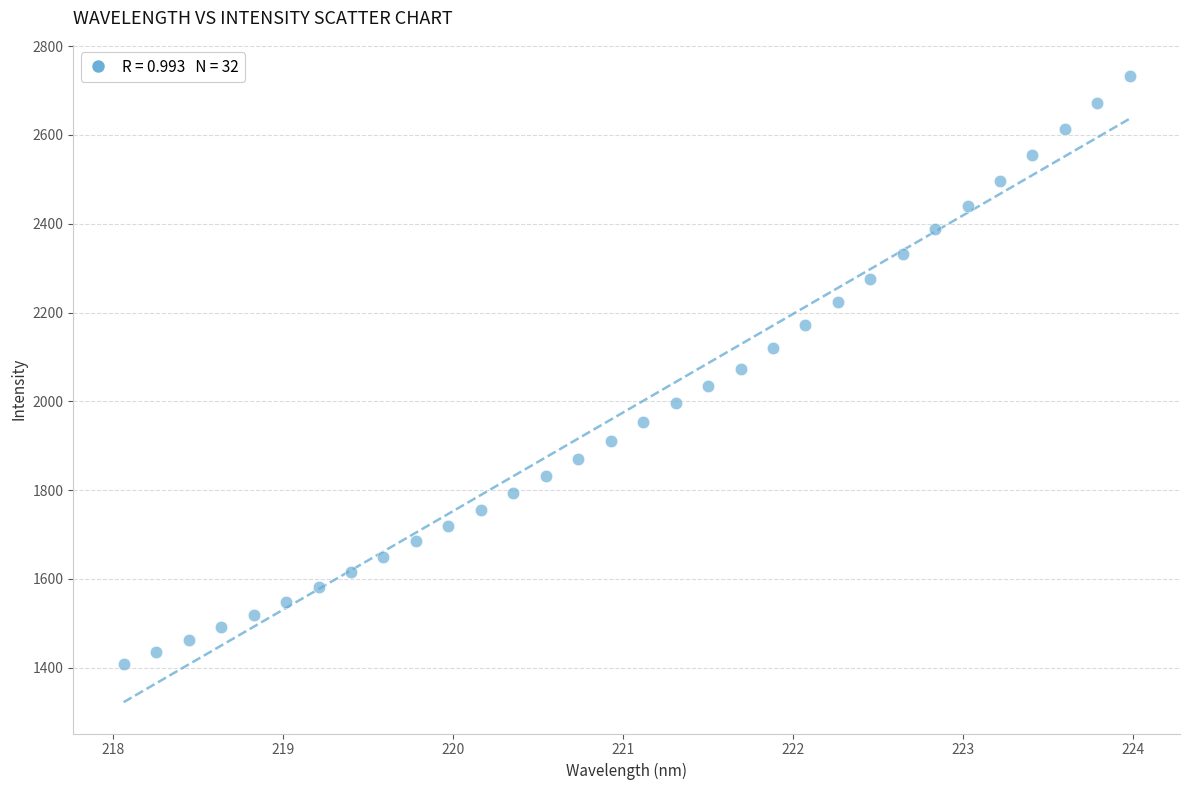

What is the range of X values (max minus min)?

5.9